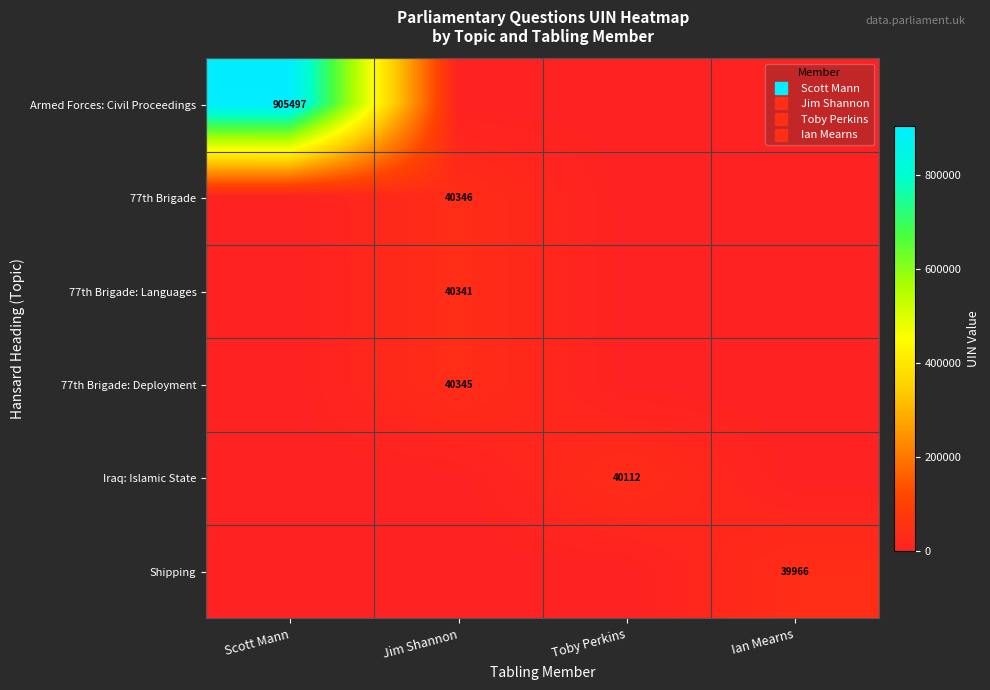

At Ian Mearns, list the series in order from smallest to largest.

Armed Forces: Civil Proceedings, 77th Brigade, 77th Brigade: Languages, 77th Brigade: Deployment, Iraq: Islamic State, Shipping